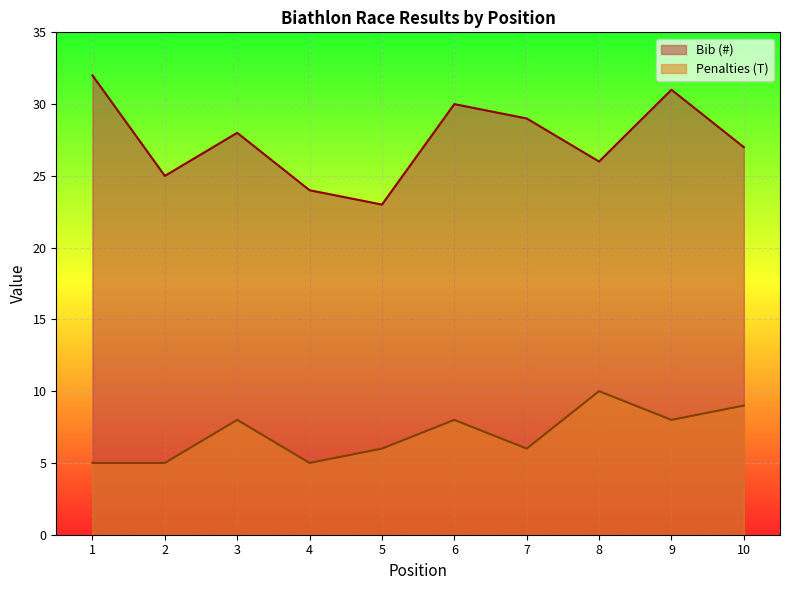

Which series changed the most between 2 and 3?

Bib (#)